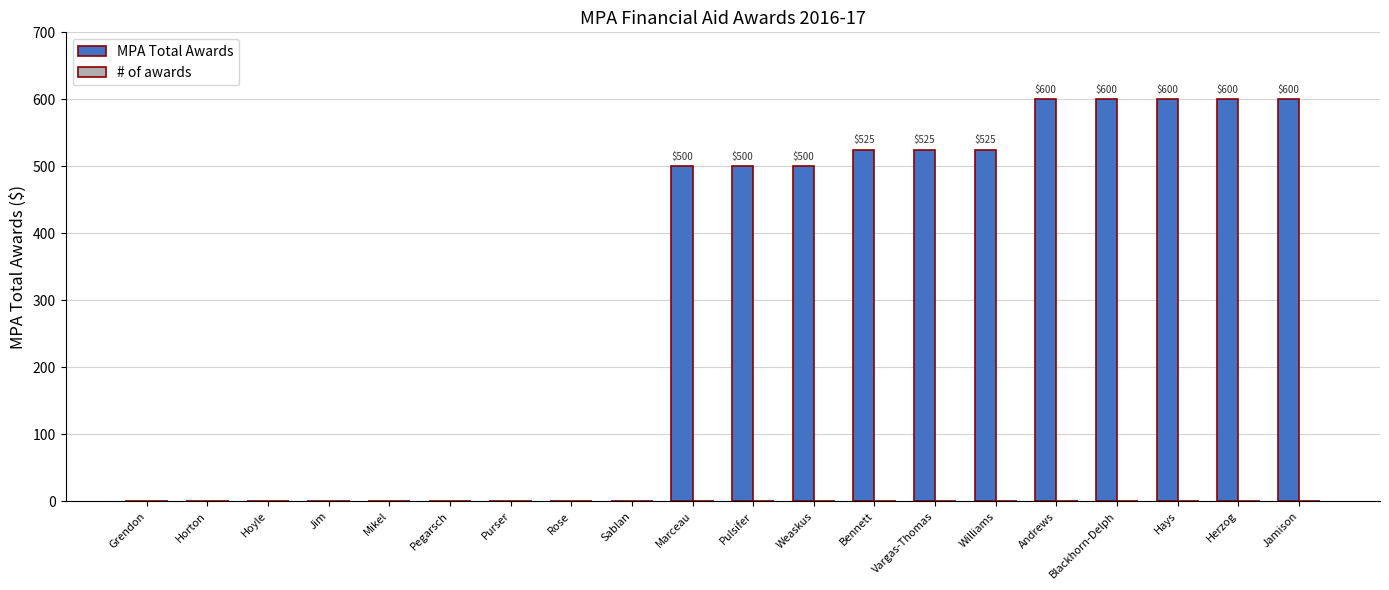

Which series has the largest total across all categories?

MPA Total Awards